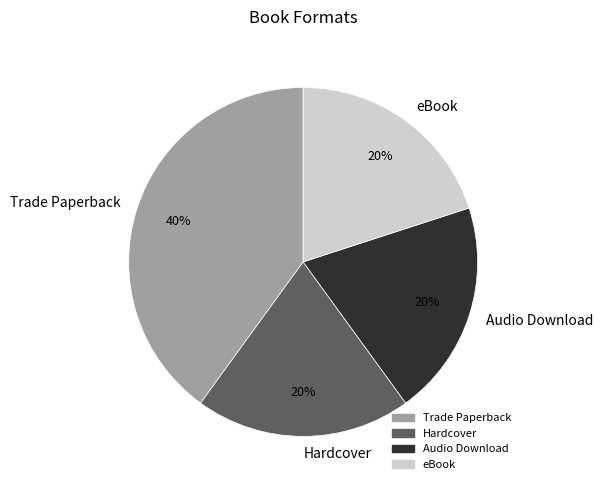

To the nearest percent, what portion does Hardcover represent?

20%